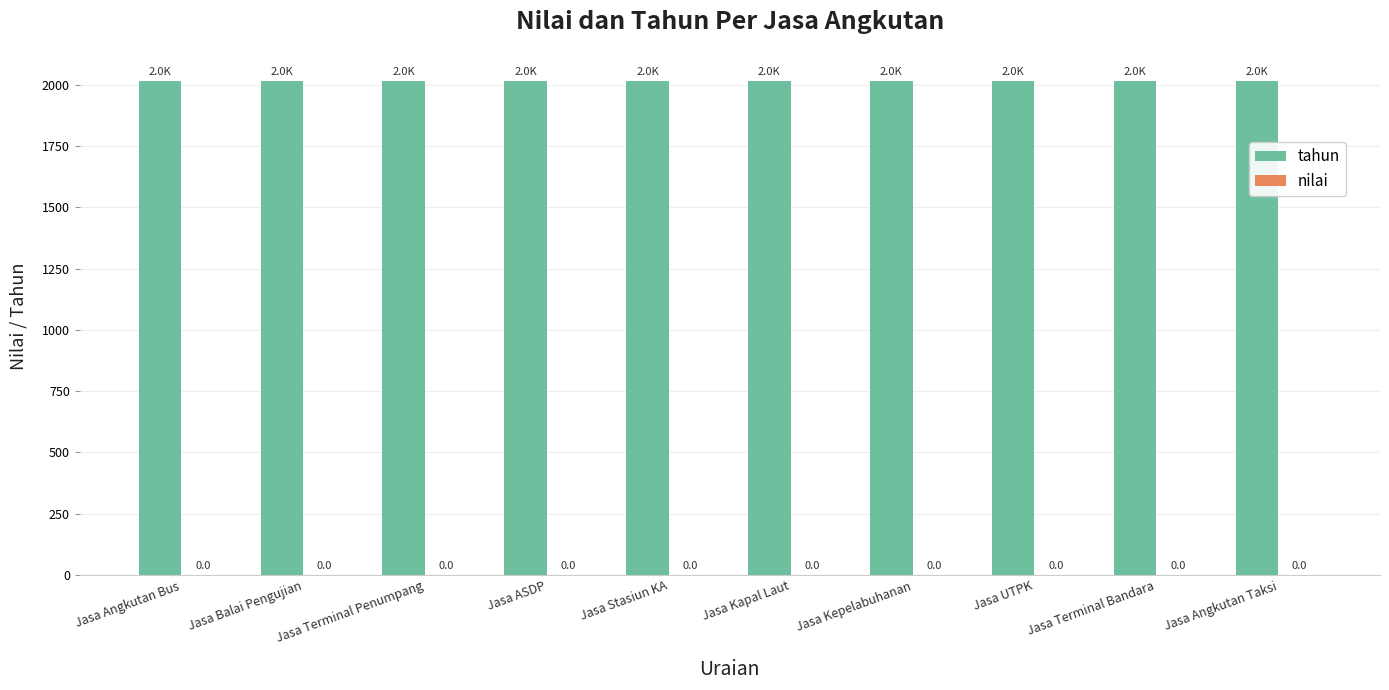

The value of nilai at Jasa UTPK is 0. True or false?

True